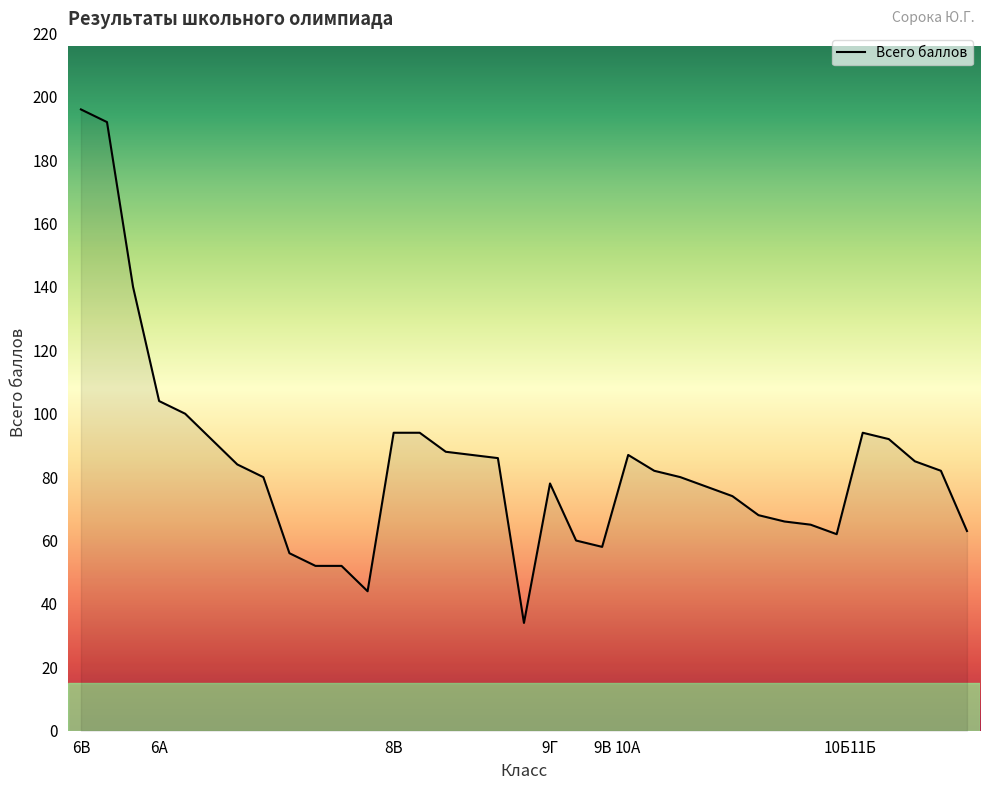

What is the difference between the maximum and minimum values?

162